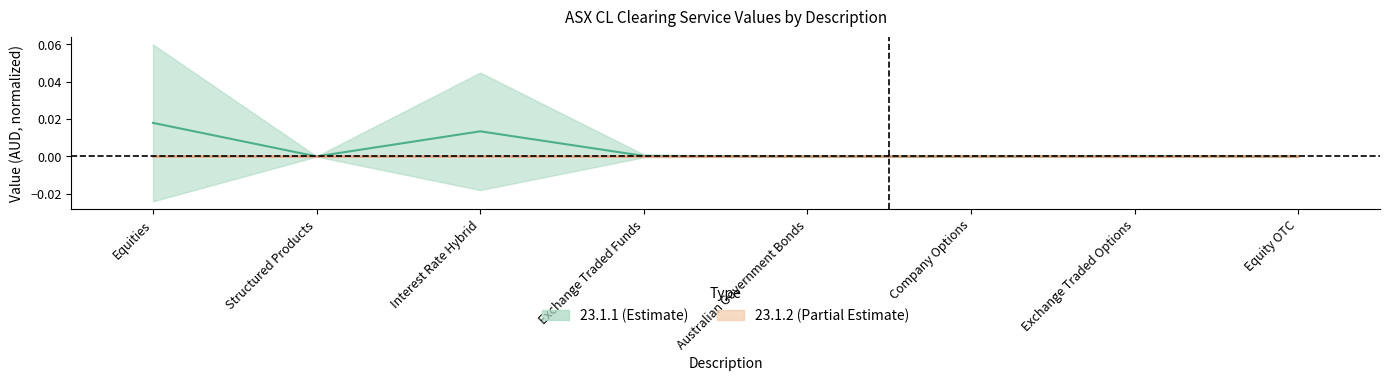

Is the value of 23.1.1 at Exchange Traded Funds greater than the value of 23.1.2 at Exchange Traded Options?

Yes